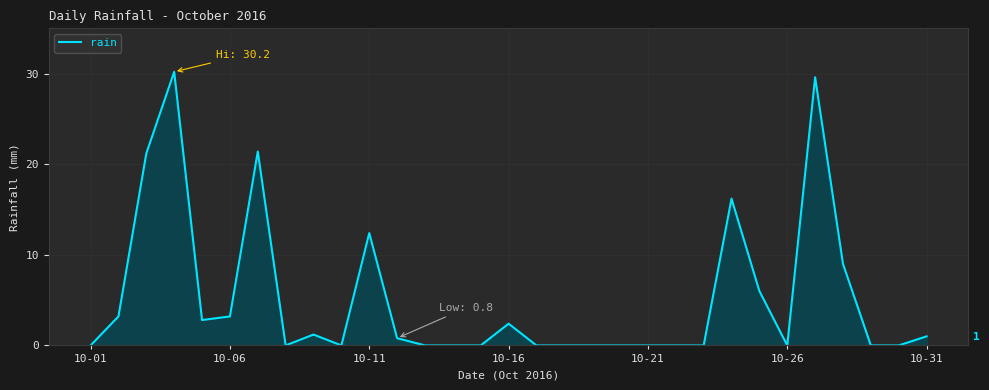

What is the label of the 31st point from the right?

10-01